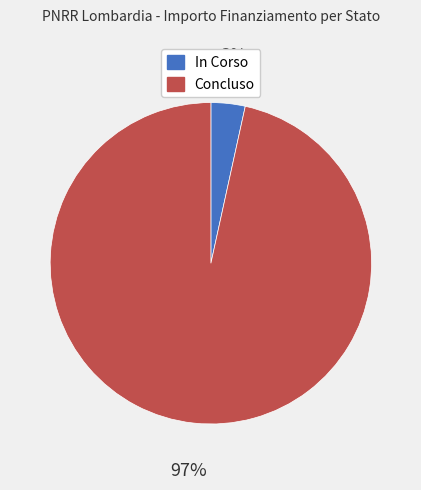

What percentage is the Concluso slice, to the nearest percent?

97%